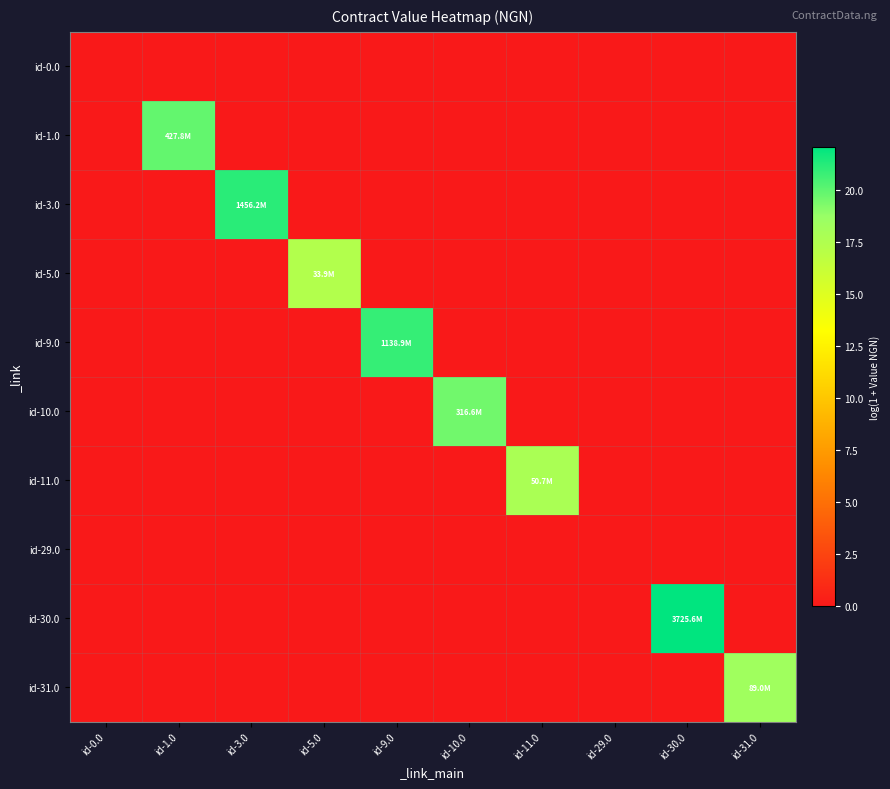

At how many categories does at least one series exceed 7?

8